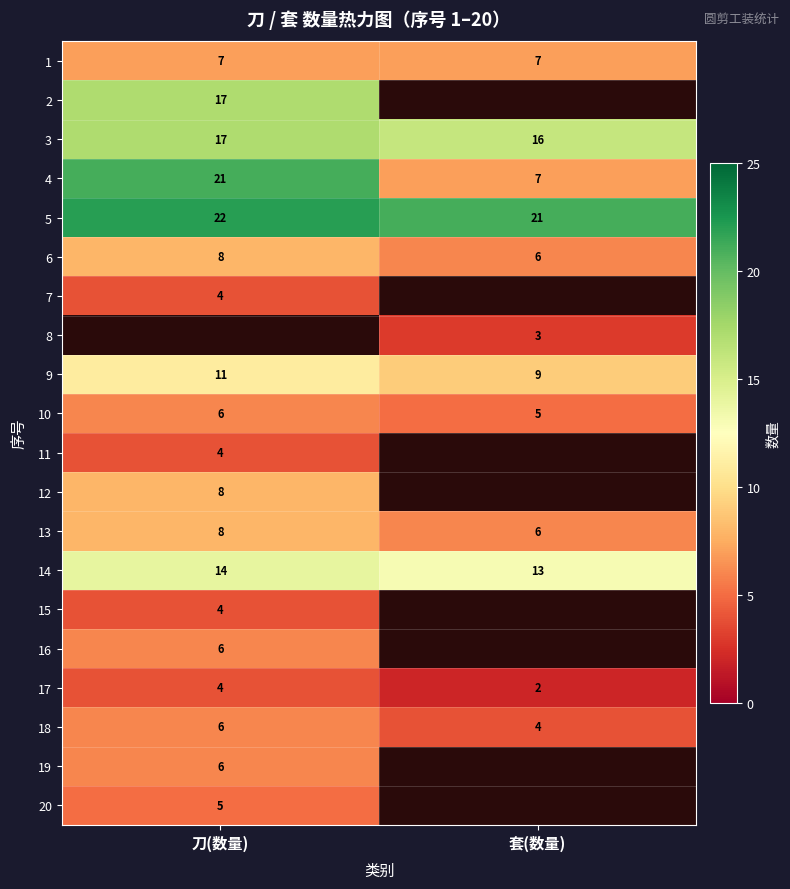

Is the value of 12 at 刀(数量) greater than the value of 14 at 刀(数量)?

No